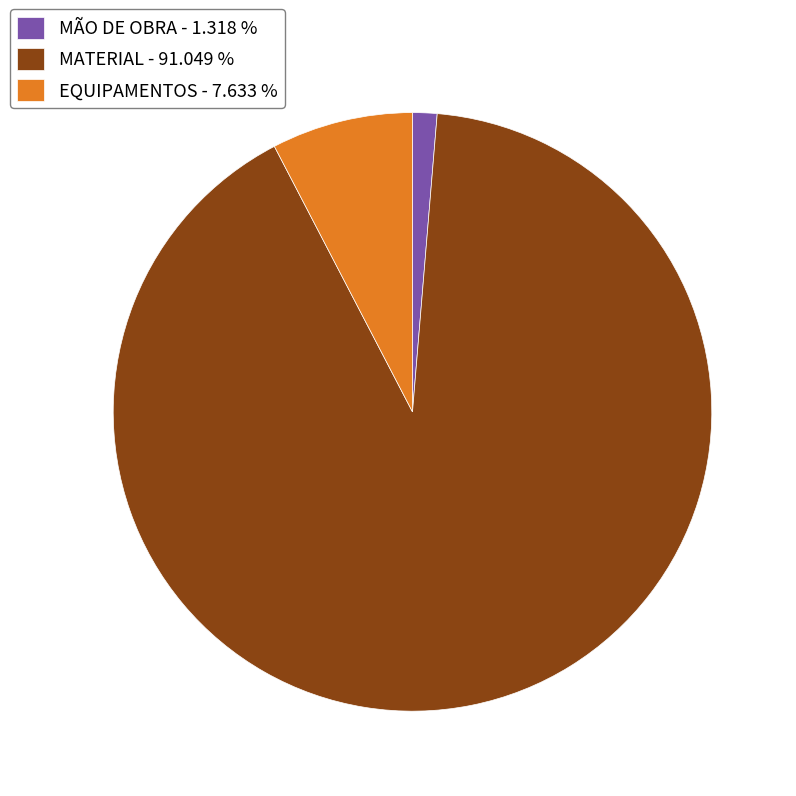

Which slice is the smallest?

MÃO DE OBRA